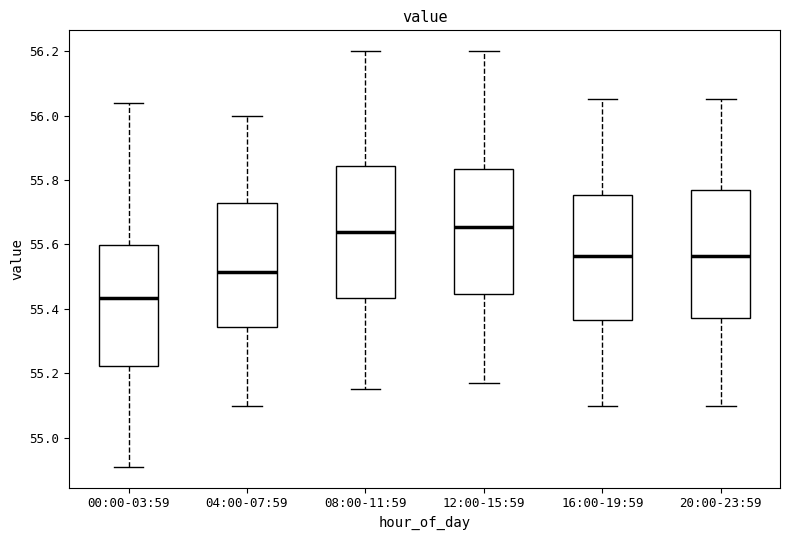

Which box's median line is the lowest?

00:00-03:59